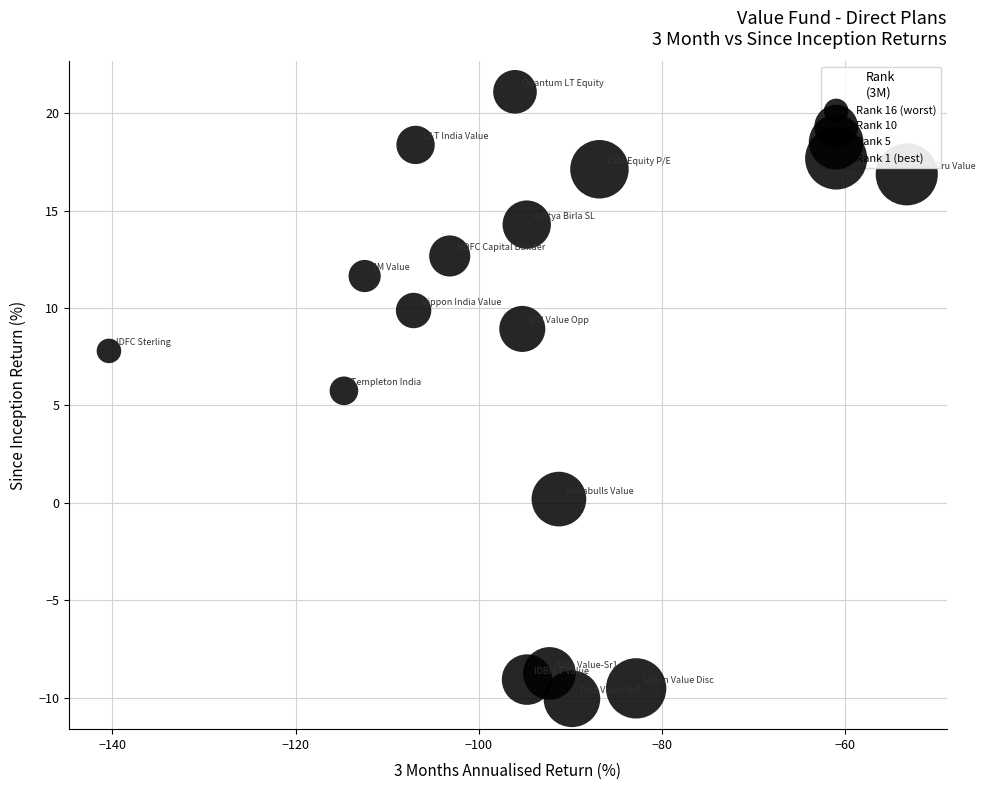

What is the range of X values (max minus min)?

87.1